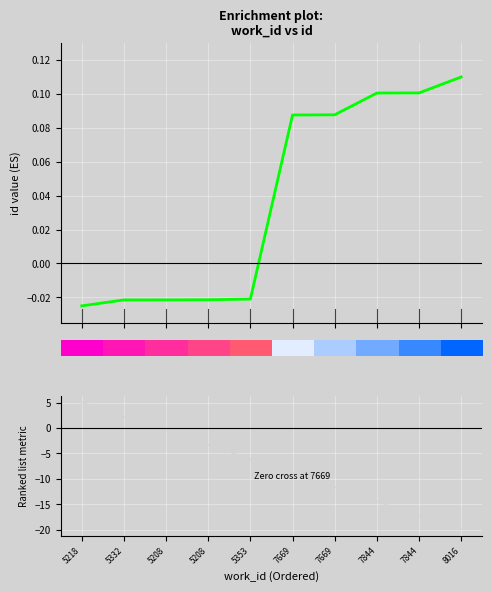

How many series are shown in this chart?

1